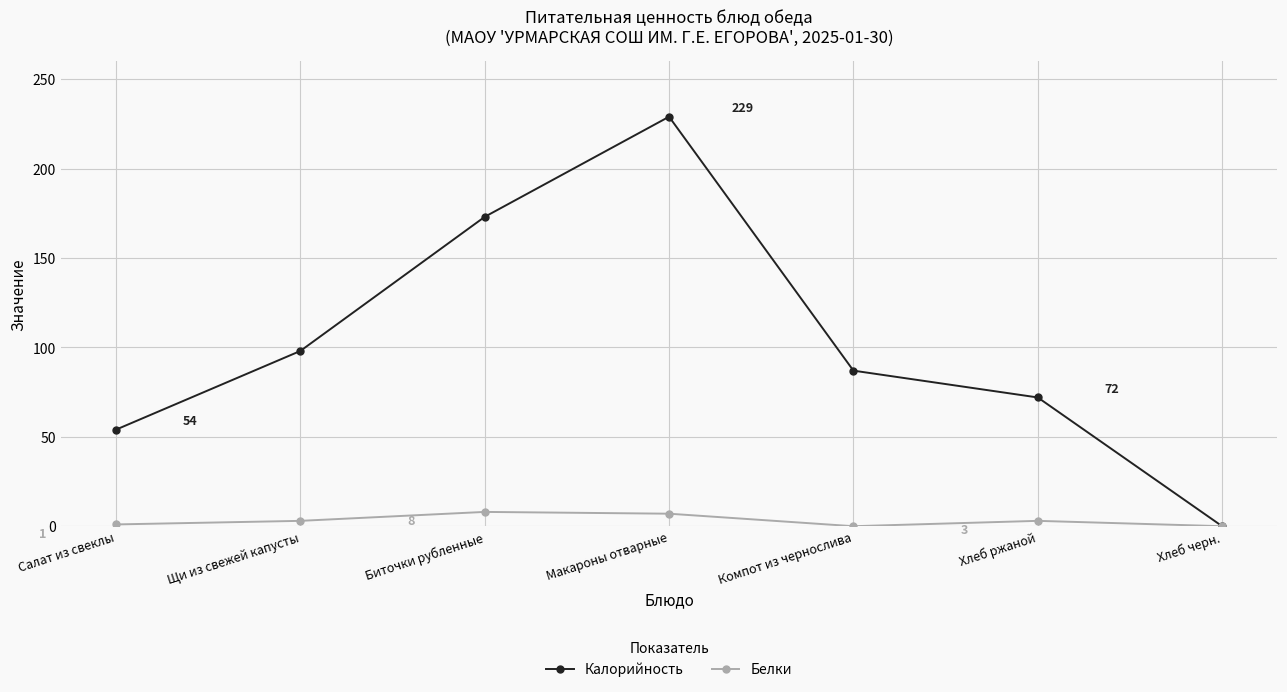

At which label does Калорийность reach its minimum?

Хлеб черн.